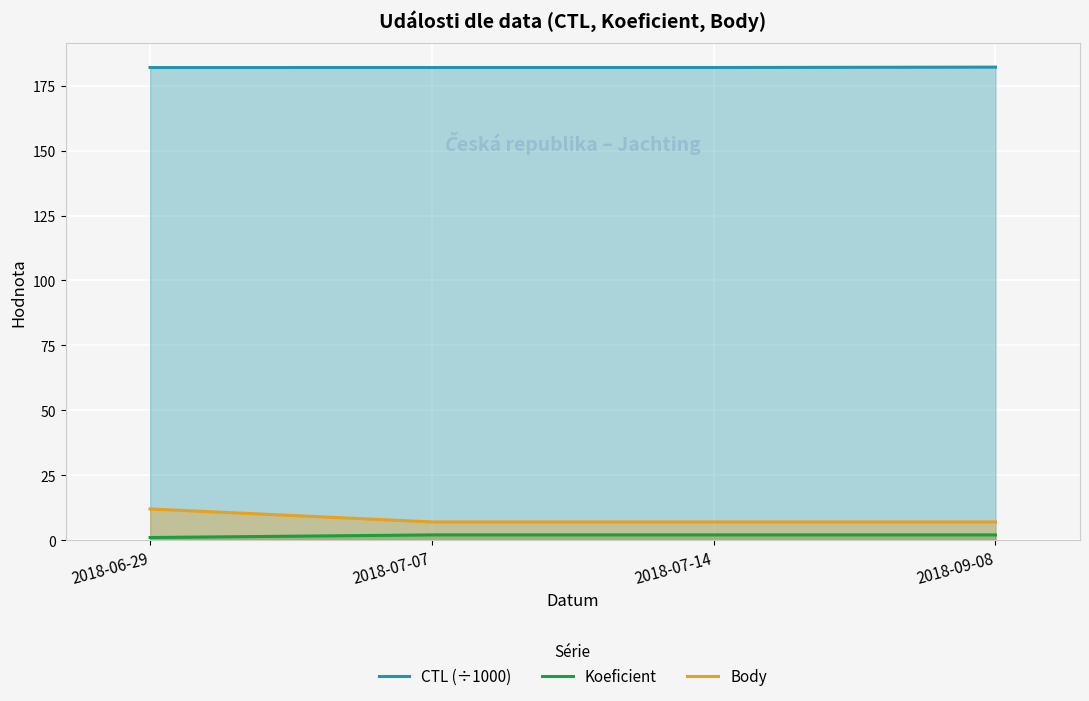

What is the difference between the maximum and minimum values in the Koeficient series?

1.0